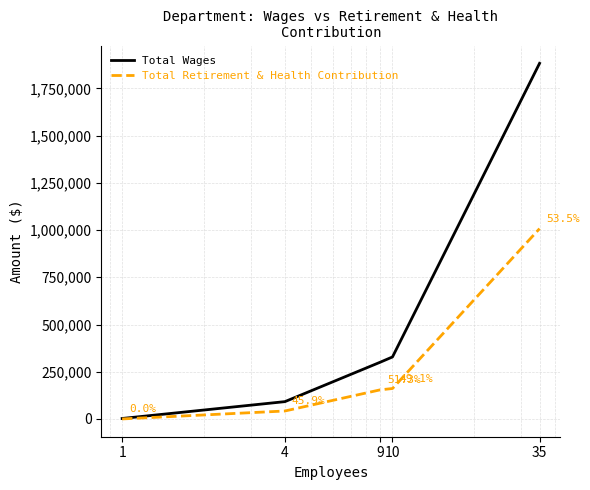

List the series in order of their peak value, lowest first.

Total Retirement & Health Contribution, Total Wages